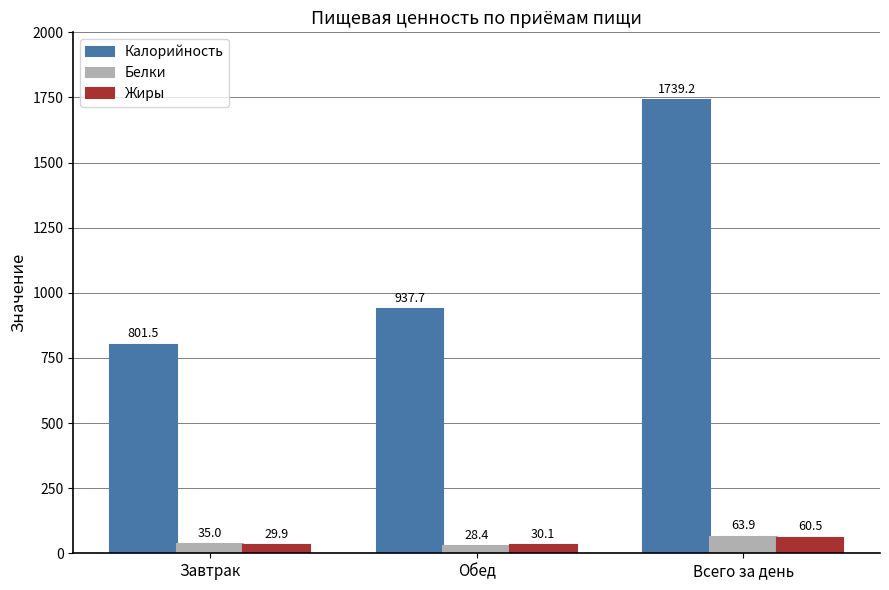

What is the difference between the maximum and second lowest values in the Калорийность series?

801.5